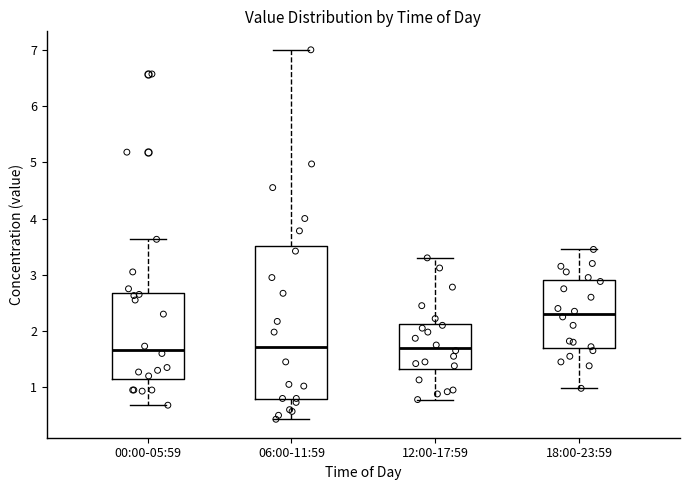

Comparing the boxes themselves (not the whiskers), which one is the tallest?

06:00-11:59